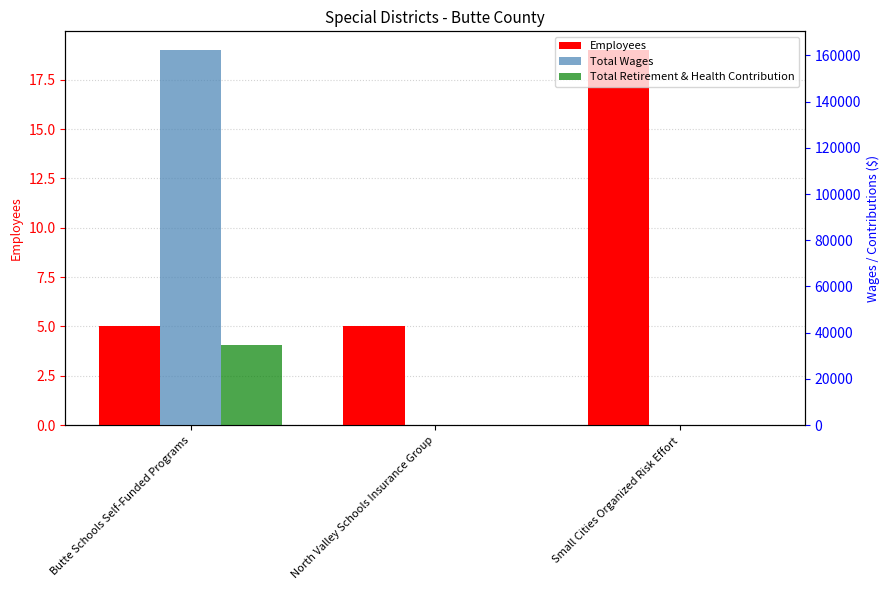

Where is Total Retirement & Health Contribution nearest to the value 17254?

Butte Schools Self-Funded Programs